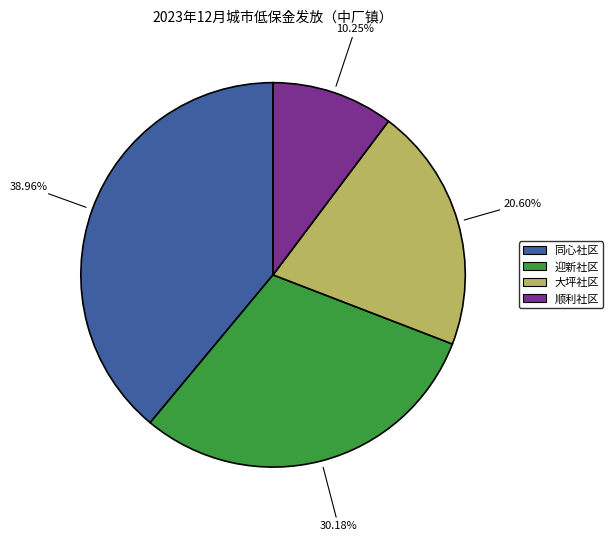

Does any single category account for the majority?

No